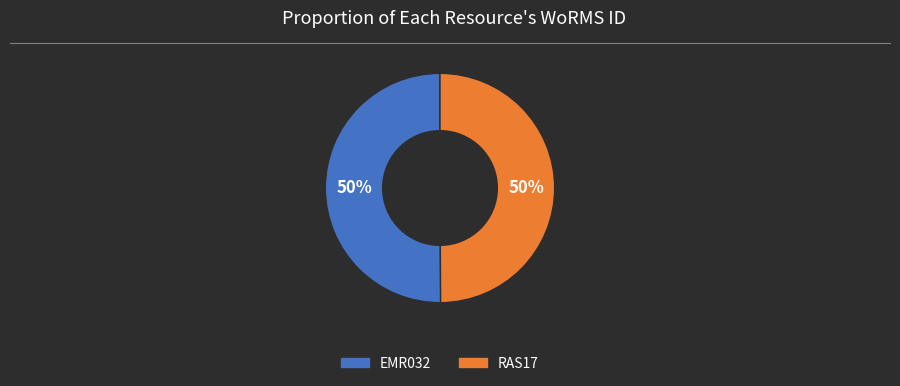

True or false: EMR032 accounts for 56% of the total.

False